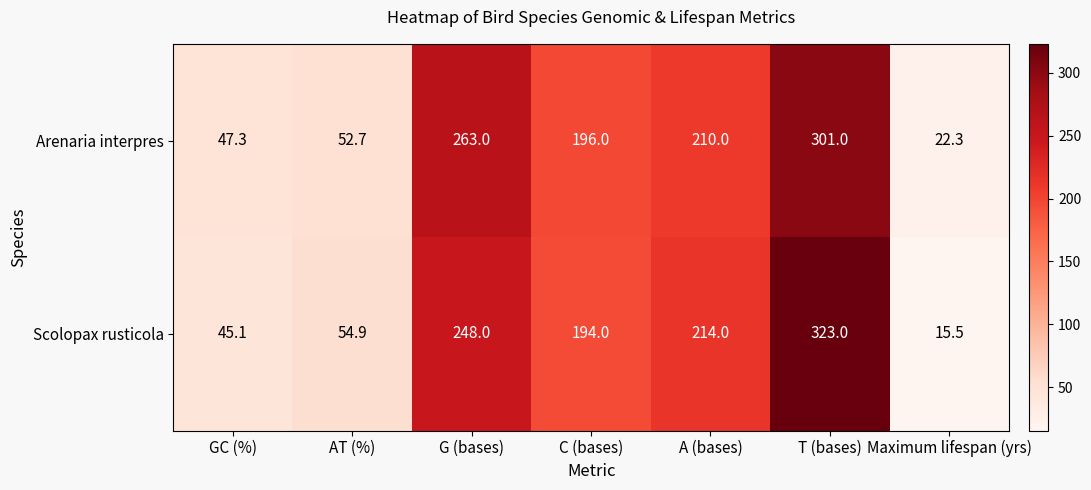

The Arenaria interpres series shows 52.7 at AT (%). True or false?

True